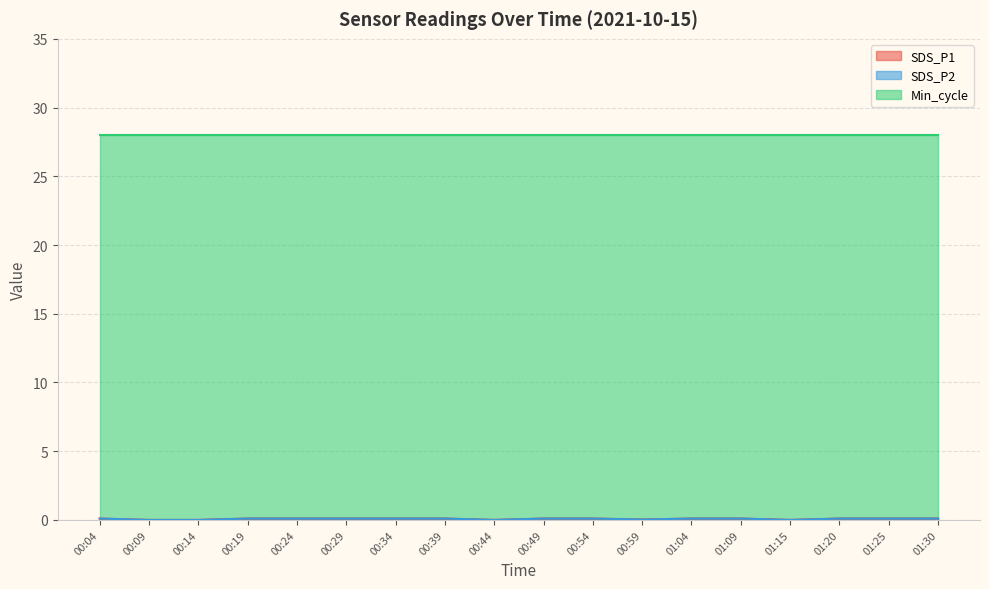

Does the chart have visible grid lines?

Yes